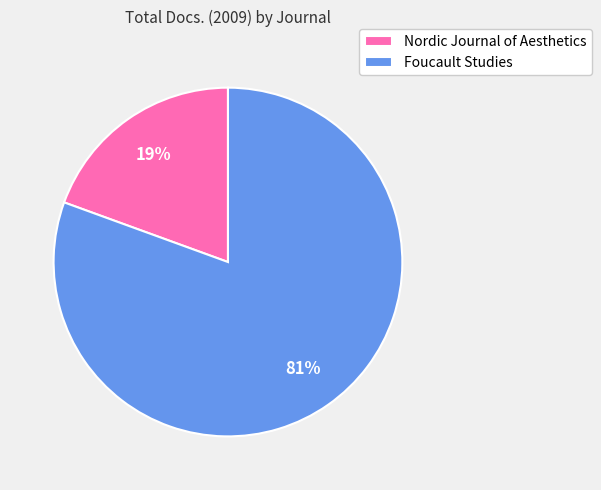

Which slice is the largest?

Foucault Studies